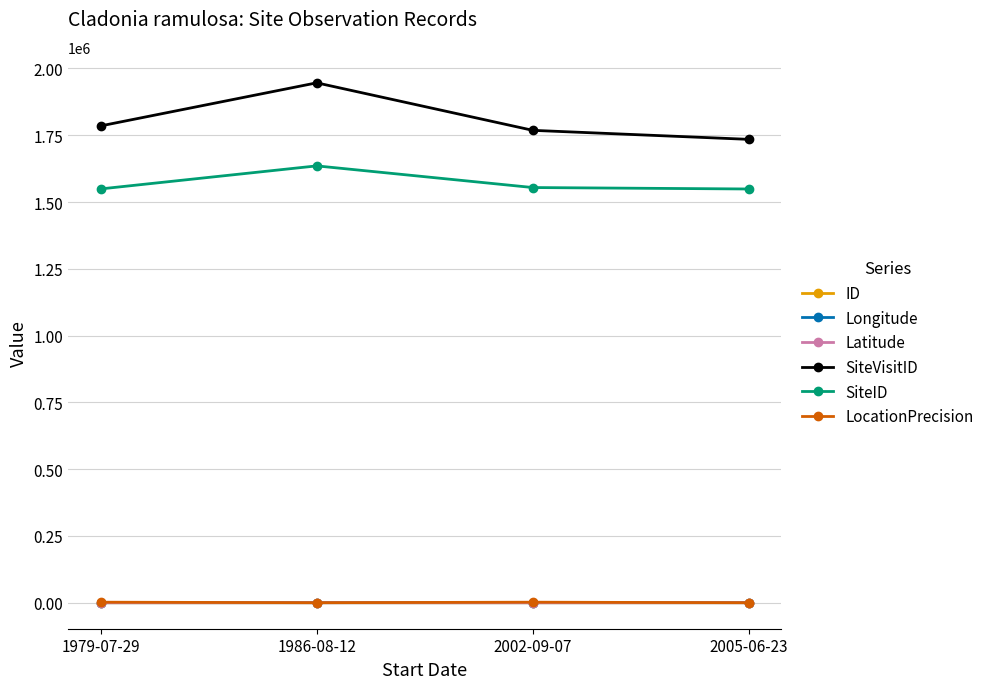

What is the maximum value shown in the chart?

1946255.0